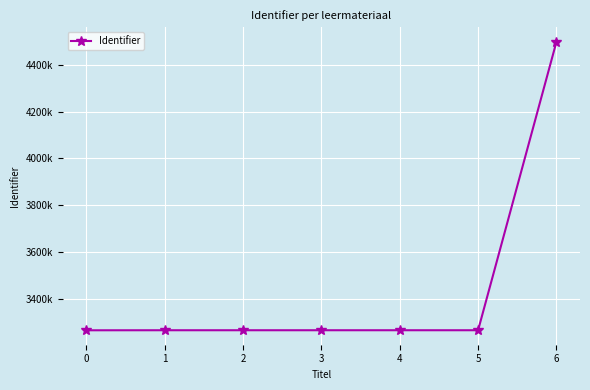

What is the maximum value shown in the chart?

4500071